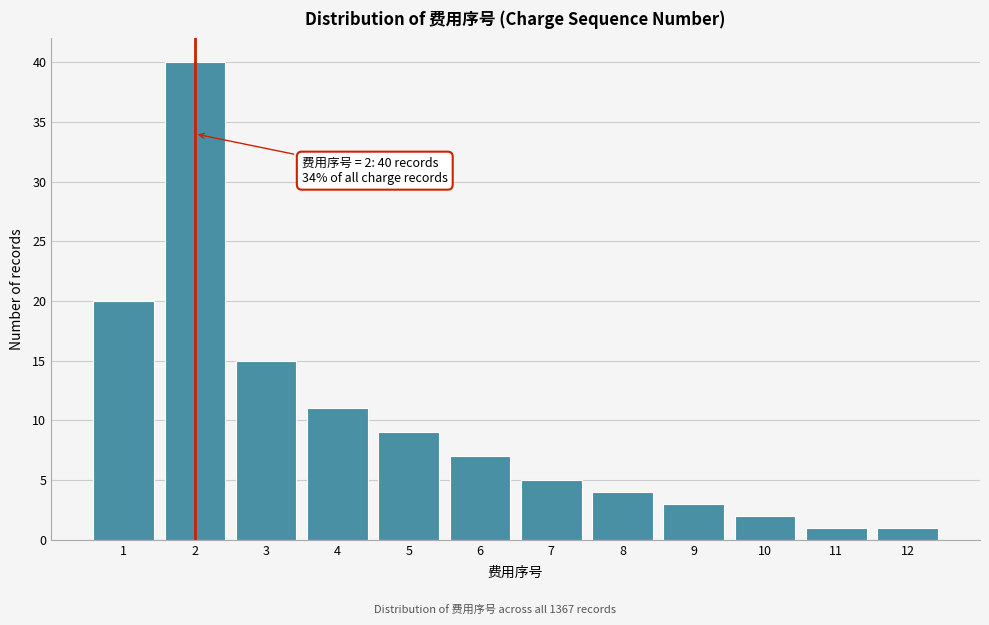

Which range on the x-axis has the tallest bar?

1.5 to 2.5